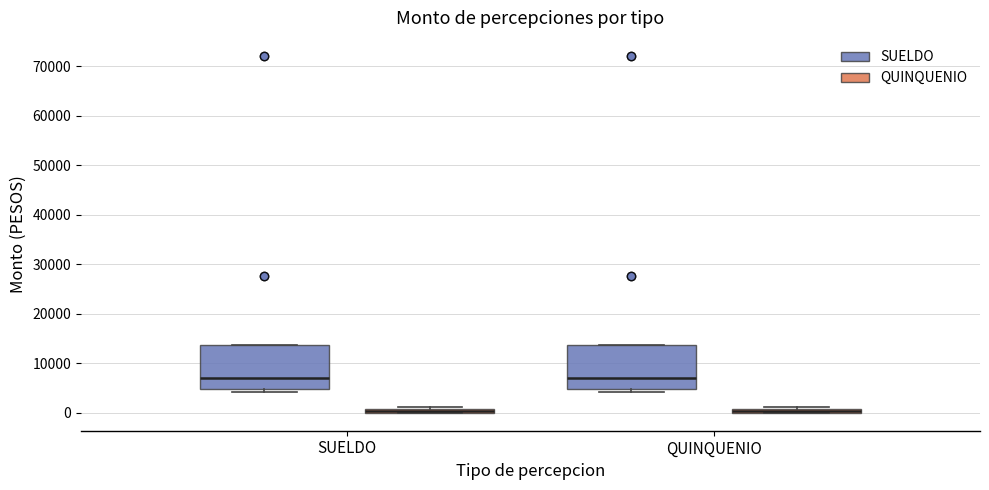

Where is the lower edge of the box for QUINQUENIO (SUELDO) on the y-axis? The values are not printed on the chart, so give them approximately, as read against the axis.

5000